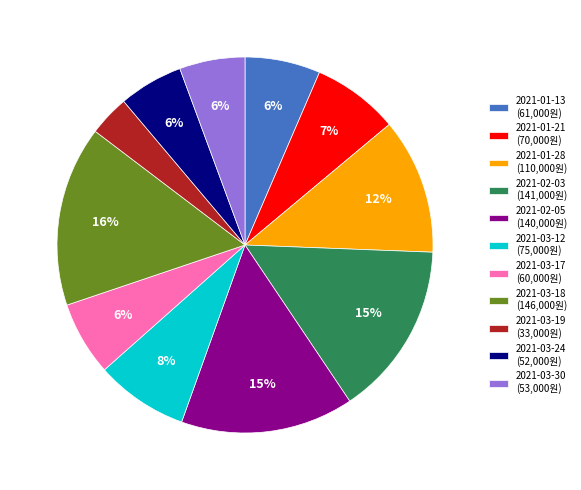

True or false: 2021-02-03 (141,000원) accounts for 1% of the total.

False